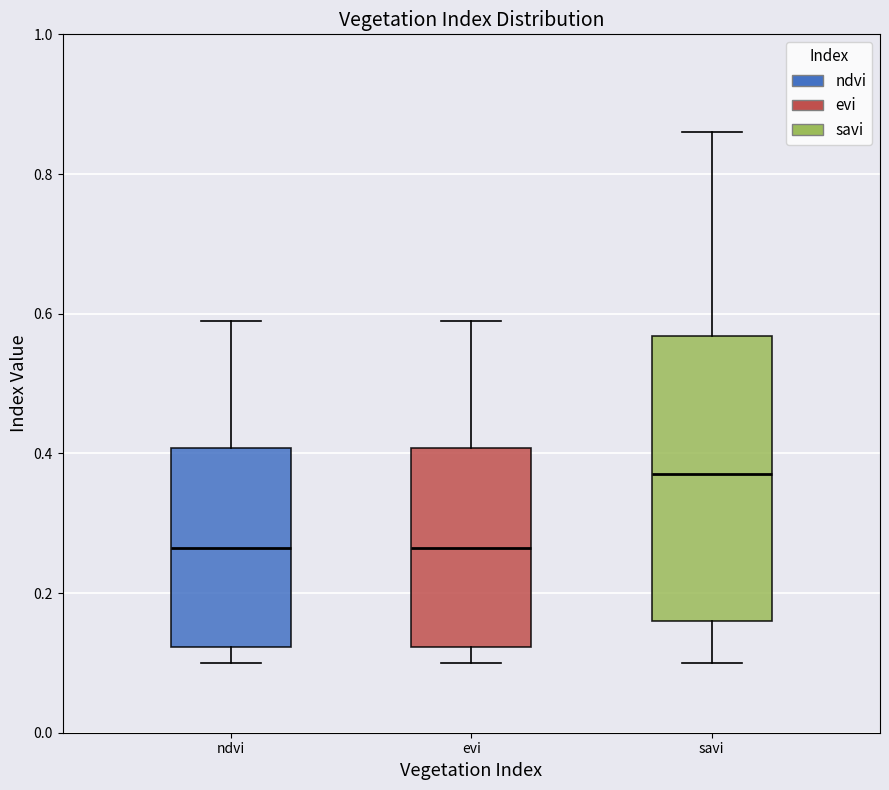

Reading left to right, read every box against the y-axis: the position of its median line, the range the box covers, and the ends of its whiskers. The values are not printed on the chart, so give them approximately, as read against the axis.

ndvi: median 0.26, box 0.12 to 0.40, whiskers 0.10 to 0.60
evi: median 0.26, box 0.12 to 0.40, whiskers 0.10 to 0.60
savi: median 0.38, box 0.16 to 0.56, whiskers 0.10 to 0.86